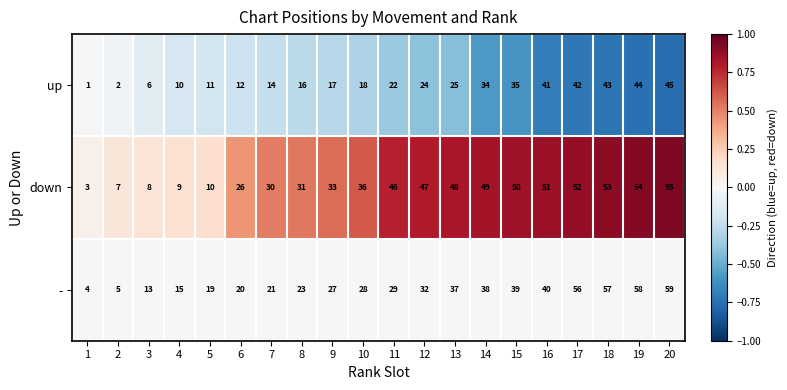

Is the value of - at 12 greater than the value of down at 11?

No